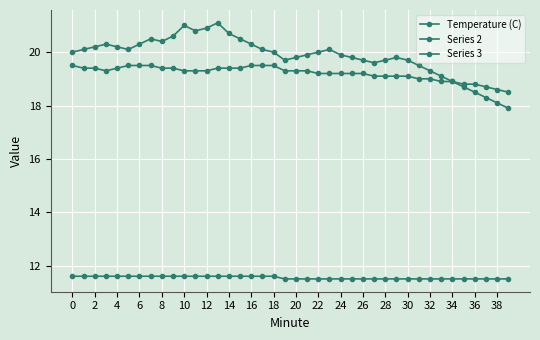

Does the chart have visible grid lines?

Yes